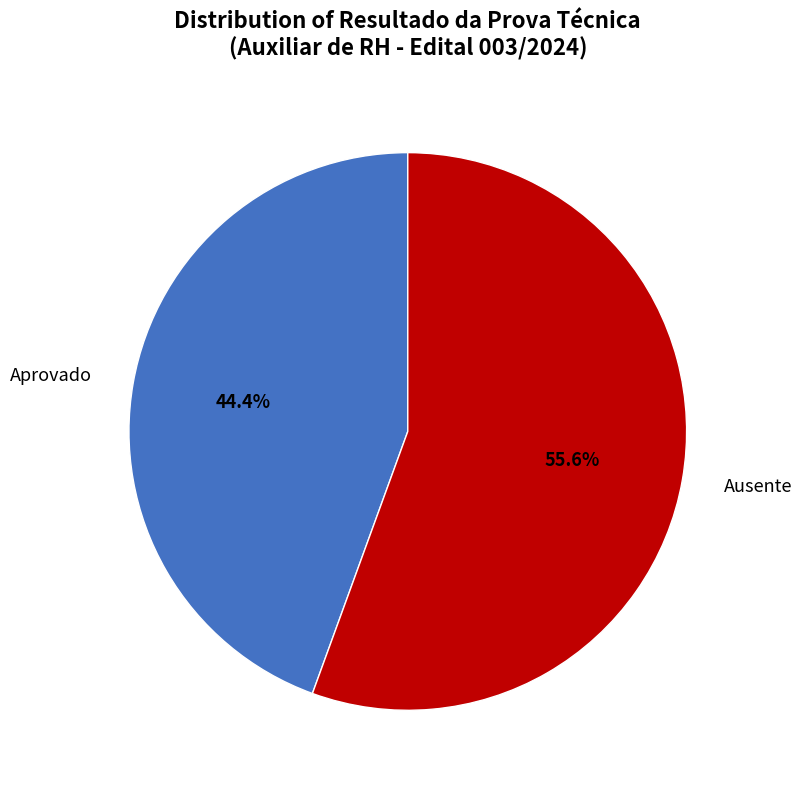

To the nearest percent, what is the difference between the largest and smallest slice percentages?

11%